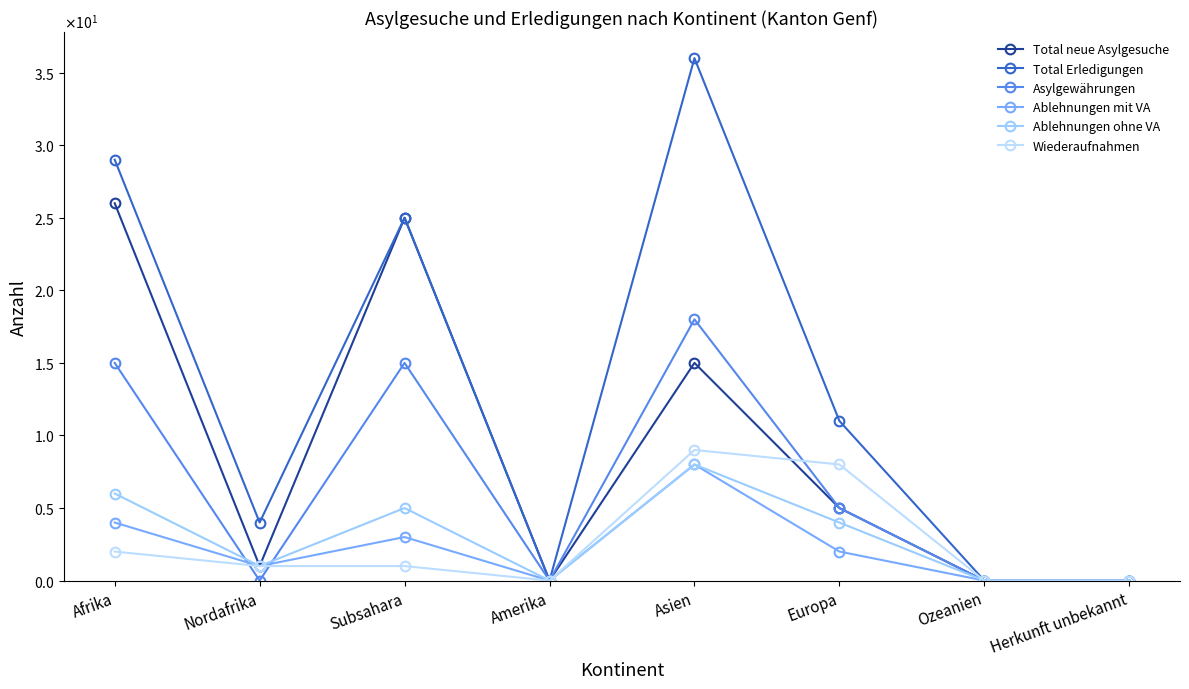

Does the chart have visible grid lines?

No